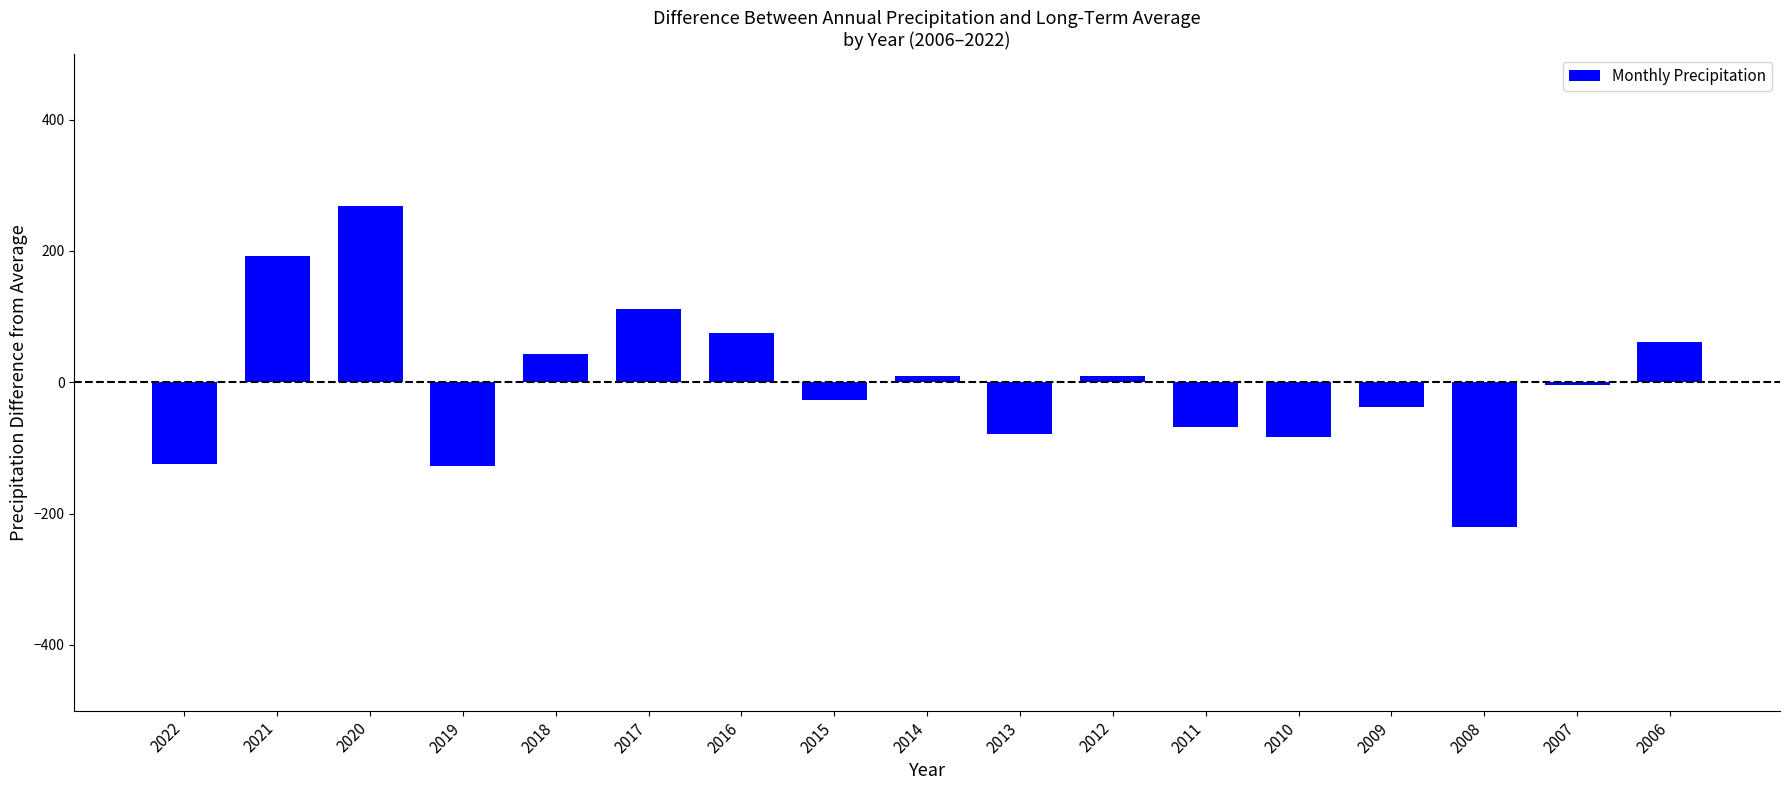

What is the minimum value shown in the chart?

-221